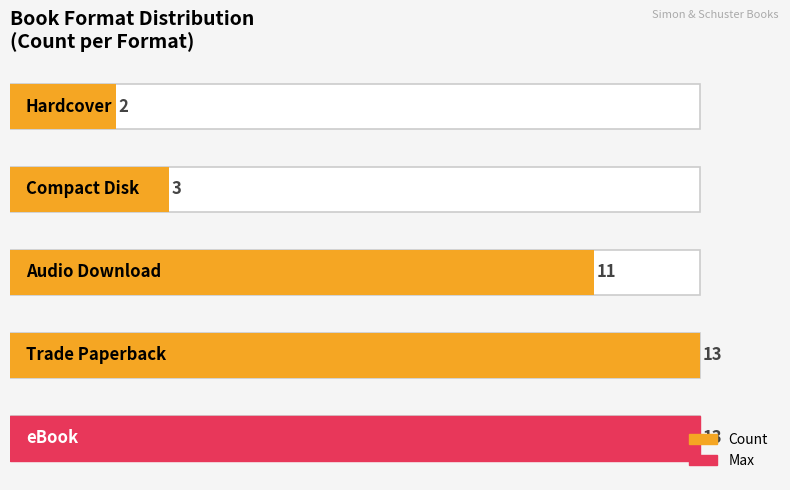

True or false: the data shows 5 at 3.

False